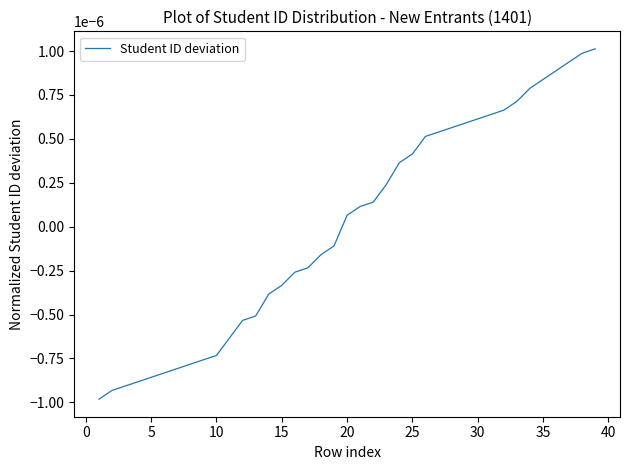

True or false: there are more than 0 points higher than both neighbors.

False